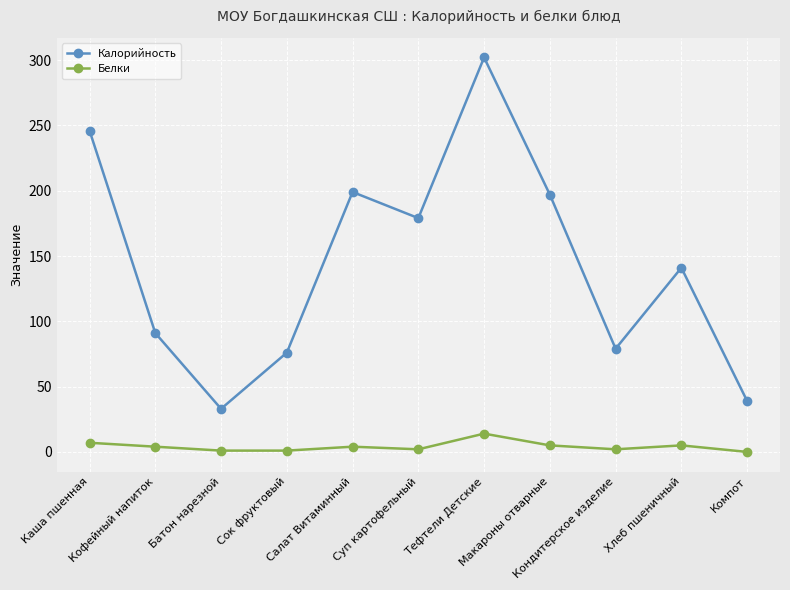

True or false: Белки has a value of 5 at Макароны отварные.

True